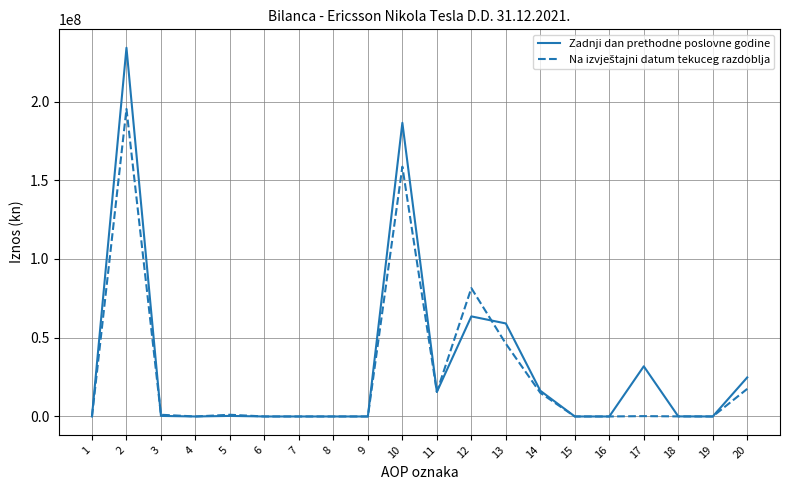

The value of Zadnji dan prethodne poslovne godine at 8 is -84298144. True or false?

False